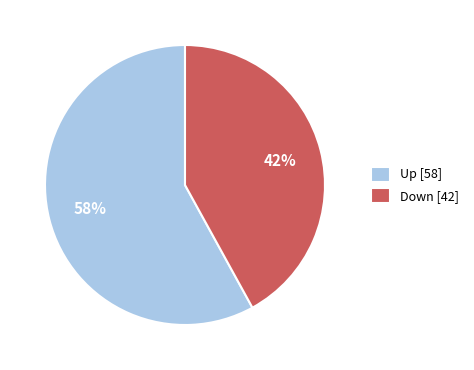

To the nearest percent, what is the average slice percentage?

50%